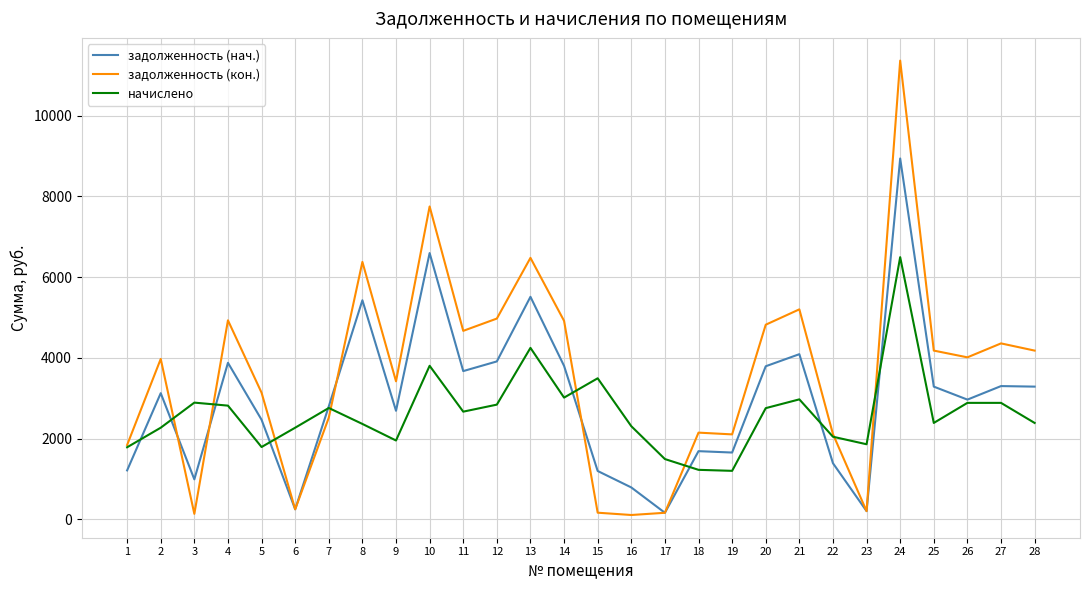

At which category is the sum across all series the highest?

24